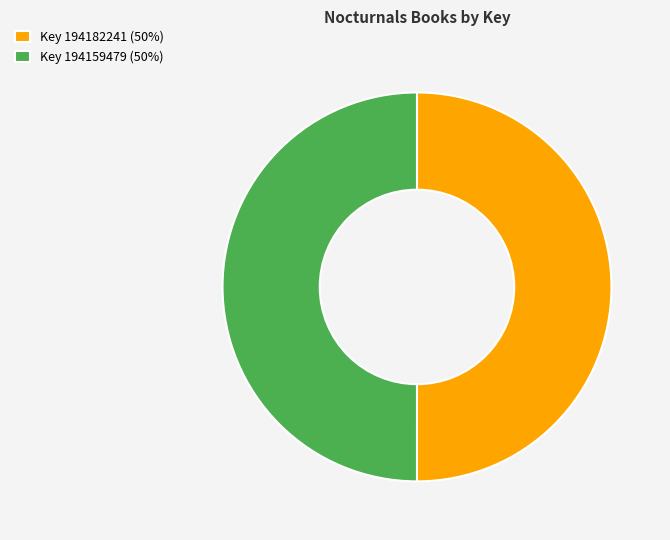

The Key 194159479 (50%) slice represents 37% of the pie. True or false?

False